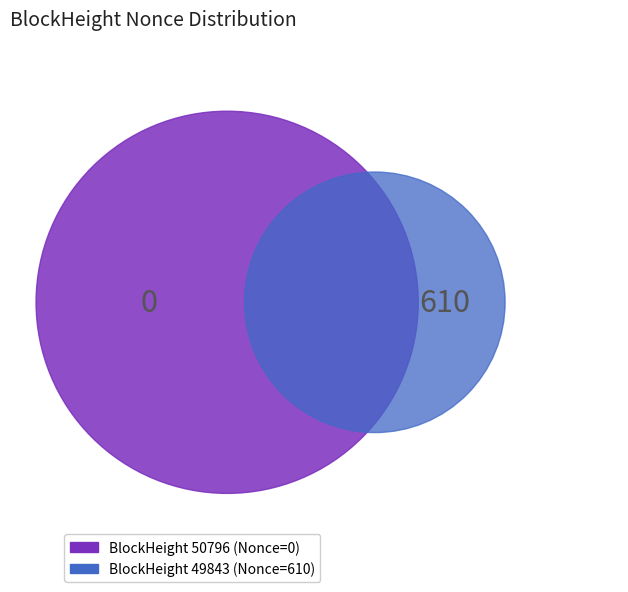

Rank the categories by value from lowest to highest.

50796, 49843